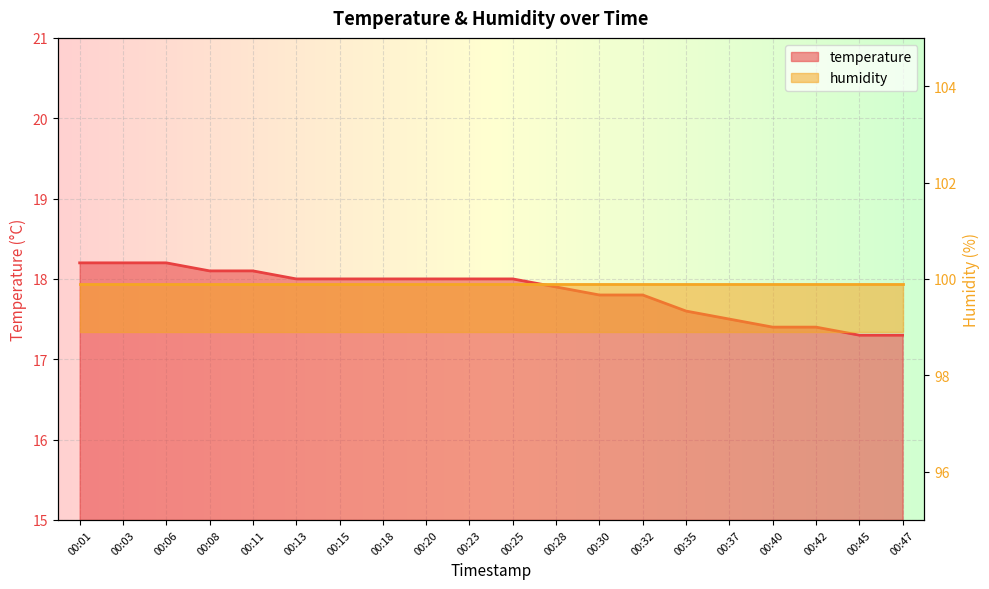

The chart shows a value of 24.7 at 00:47. True or false?

False